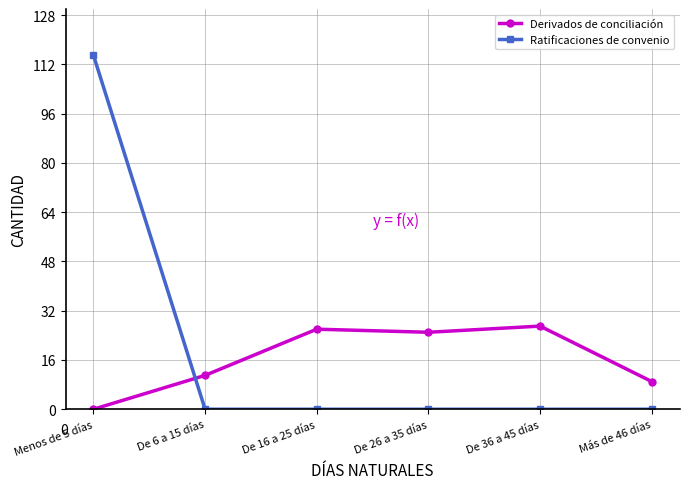

Reading left to right, extract all data points from this chart.

Derivados de conciliación: Menos de 5 días=0	De 6 a 15 días=11	De 16 a 25 días=26	De 26 a 35 días=25	De 36 a 45 días=27	Más de 46 días=9
Ratificaciones de convenio: Menos de 5 días=115	De 6 a 15 días=0	De 16 a 25 días=0	De 26 a 35 días=0	De 36 a 45 días=0	Más de 46 días=0